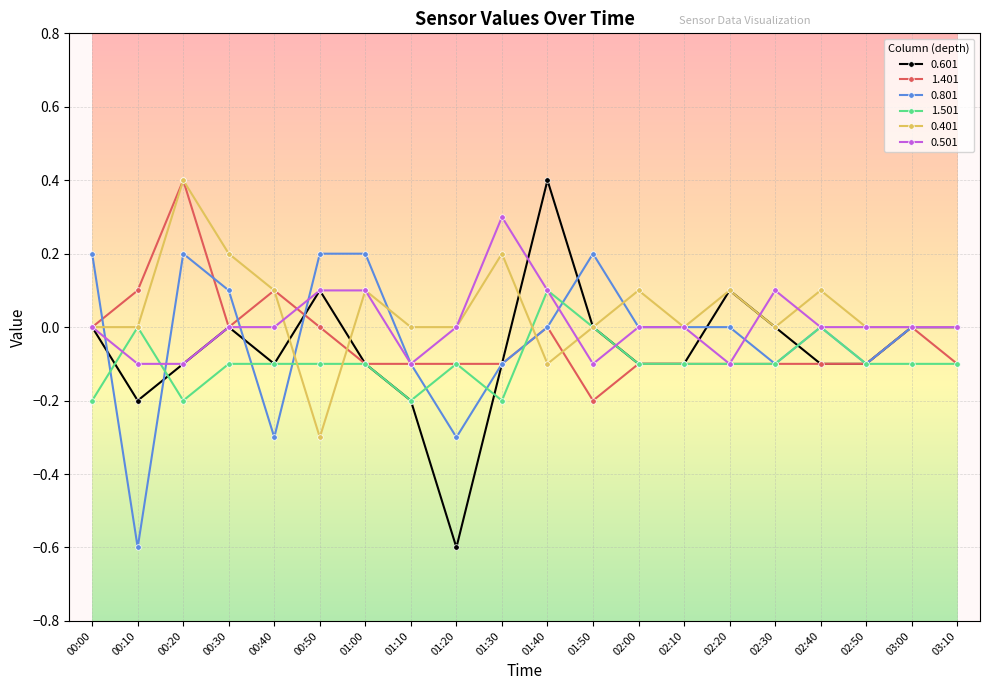

What is the difference between the highest and lowest values at 01:20?

0.6